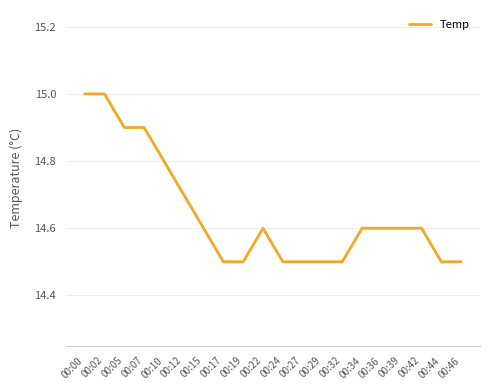

Reading left to right, transcribe all the data shown in this chart.

15.0	15.0	14.9	14.9	14.8	14.7	14.6	14.5	14.5	14.6	14.5	14.5	14.5	14.5	14.6	14.6	14.6	14.6	14.5	14.5